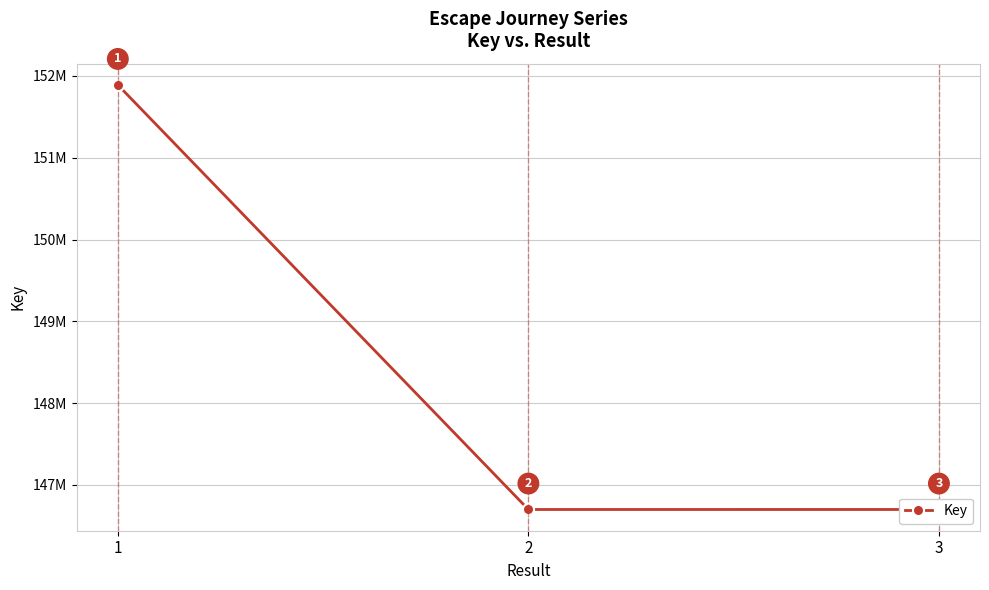

Reading right to left, what are all the values shown in this chart?

3=146699481	2=146699428	1=151890324